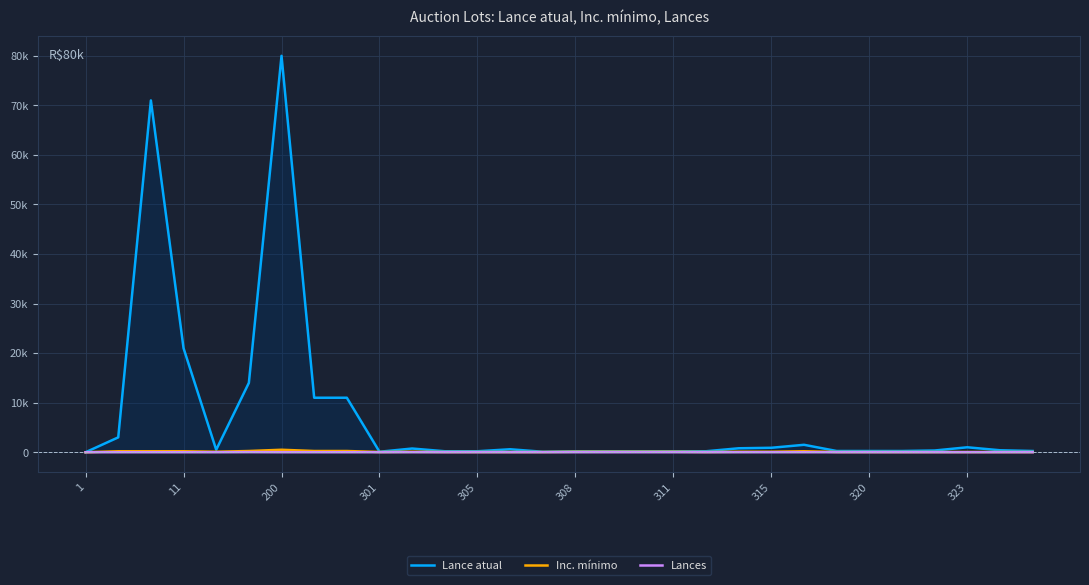

Reading left to right, list all the values displayed in this chart.

Lance atual: 0.0	3000.0	71000.0	21000.0	500.0	14000.0	80000.0	11000.0	11000.0	100.0	750.0	200.0	200.0	600.0	100.0	200.0	200.0	200.0	200.0	200.0	800.0	900.0	1500.0	250.0	250.0	250.0	350.0	1000.0	400.0	250.0
Inc. mínimo: 0.0	200.0	200.0	200.0	100.0	250.0	500.0	250.0	250.0	50.0	100.0	50.0	50.0	50.0	50.0	100.0	100.0	100.0	100.0	50.0	100.0	100.0	200.0	50.0	50.0	50.0	50.0	50.0	50.0	50.0
Lances: 0.0	0.0	0.0	0.0	1.0	19.0	0.0	0.0	0.0	0.0	1.0	0.0	0.0	1.0	0.0	0.0	0.0	0.0	0.0	0.0	0.0	1.0	0.0	1.0	1.0	1.0	1.0	0.0	1.0	2.0